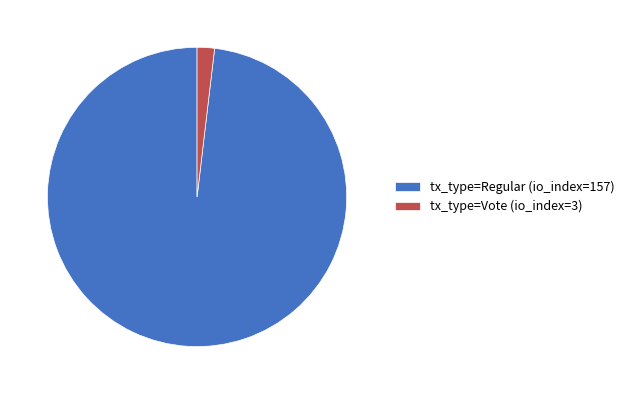

How many slices are in this pie chart?

2